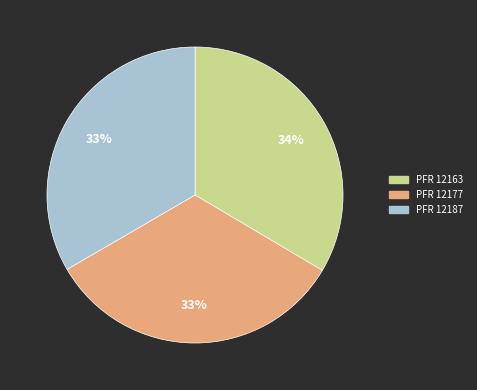

To the nearest percent, what is the average slice percentage?

33%